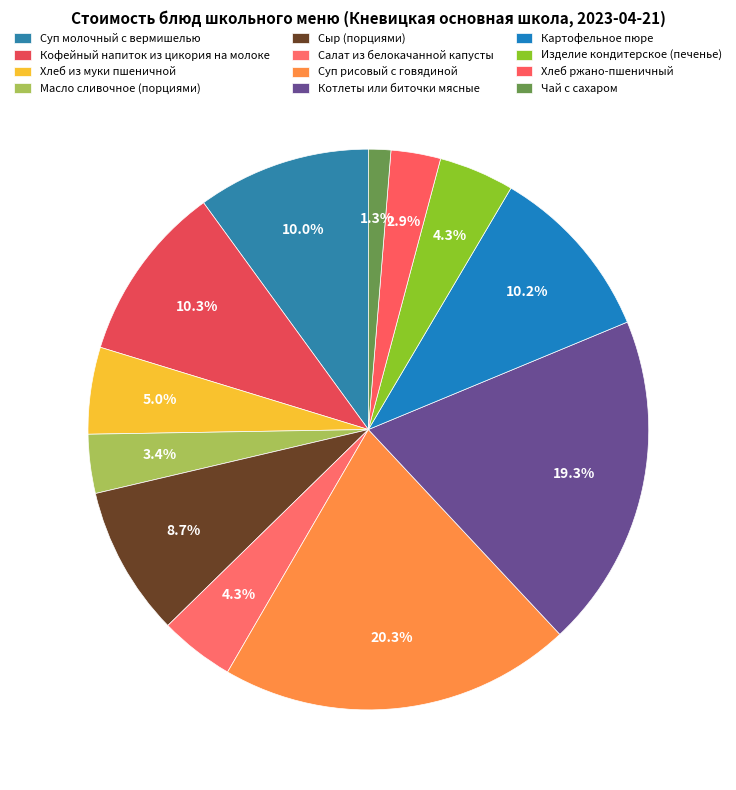

To the nearest percent, what is the difference between the Суп молочный с вермишелью and Изделие кондитерское (печенье) slice percentages?

6%